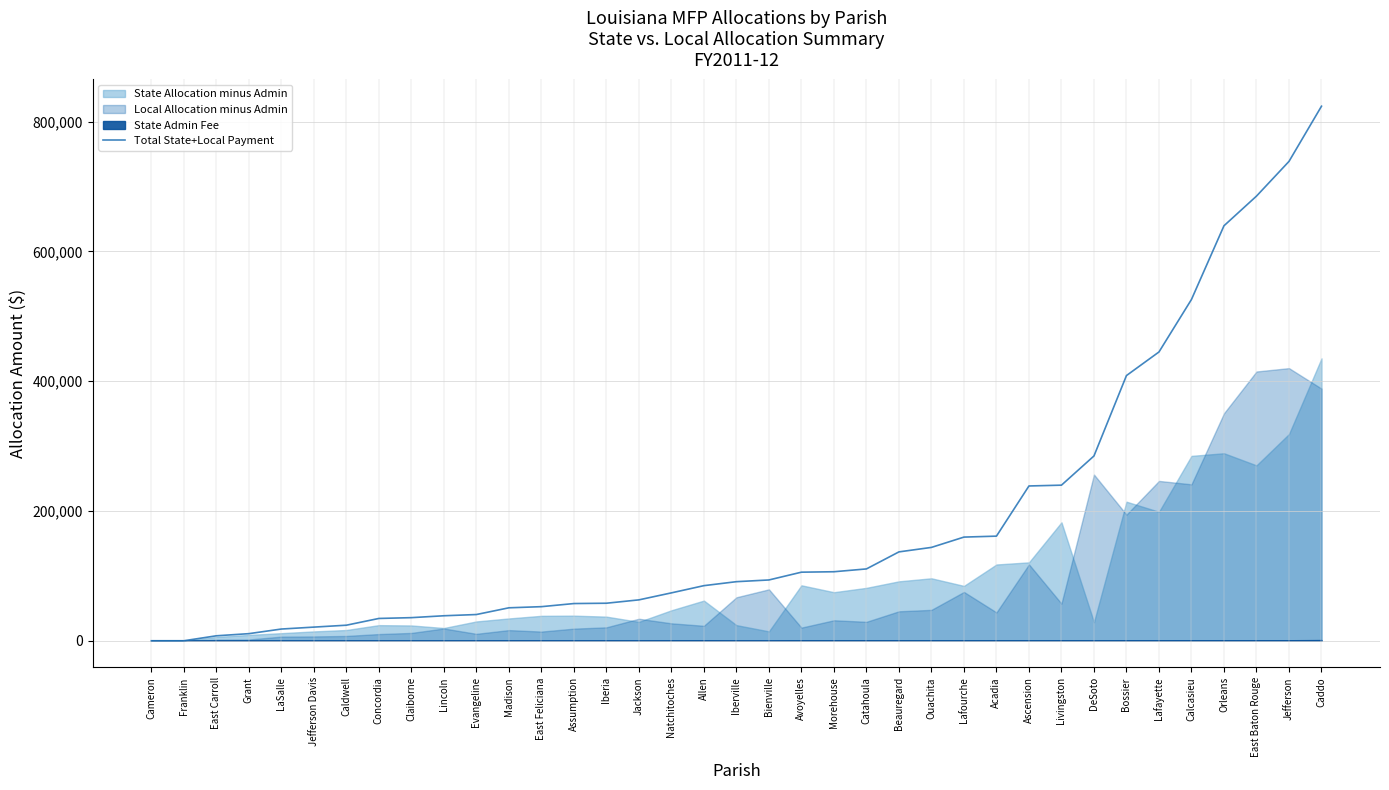

At which category does the chart reach its minimum across all series?

Cameron